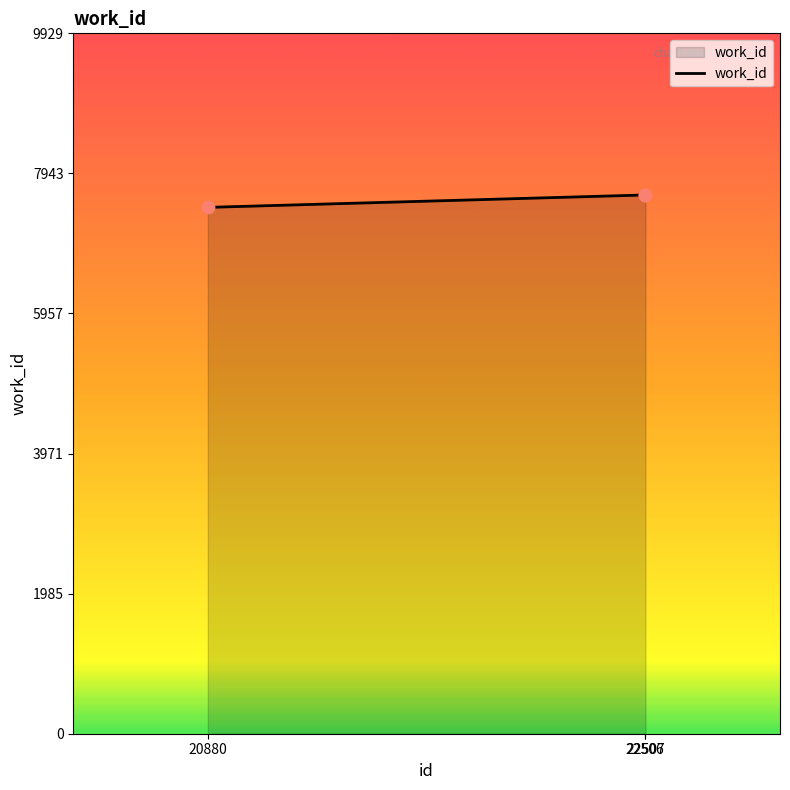

What is the change in value from 20880 to 22506?

+176